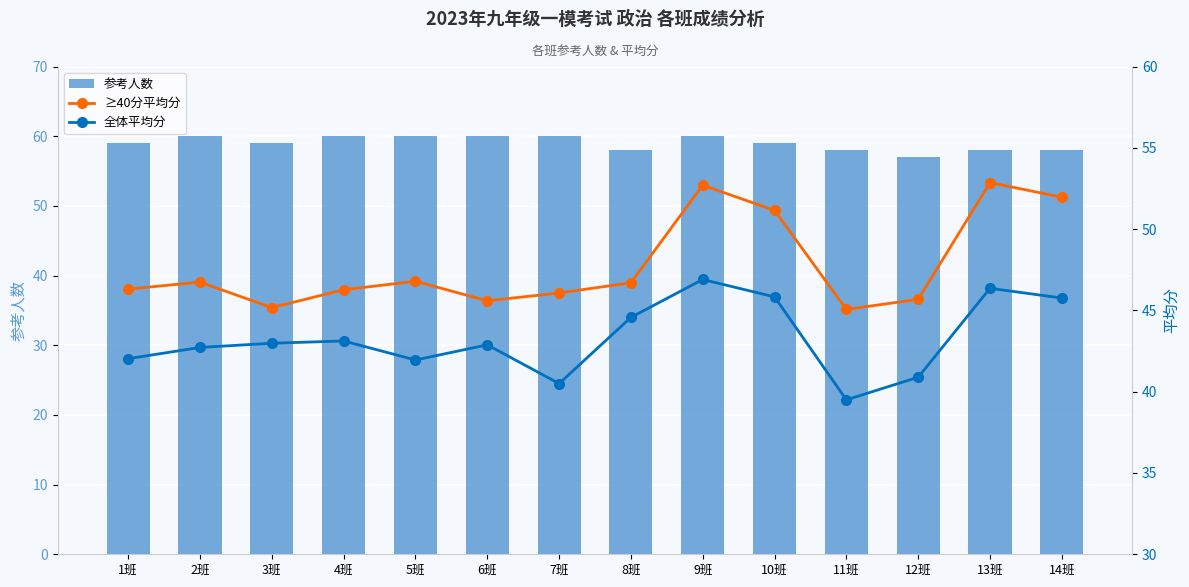

What are all the series names shown in the legend?

参考人数, ≥40分平均分, 全体平均分